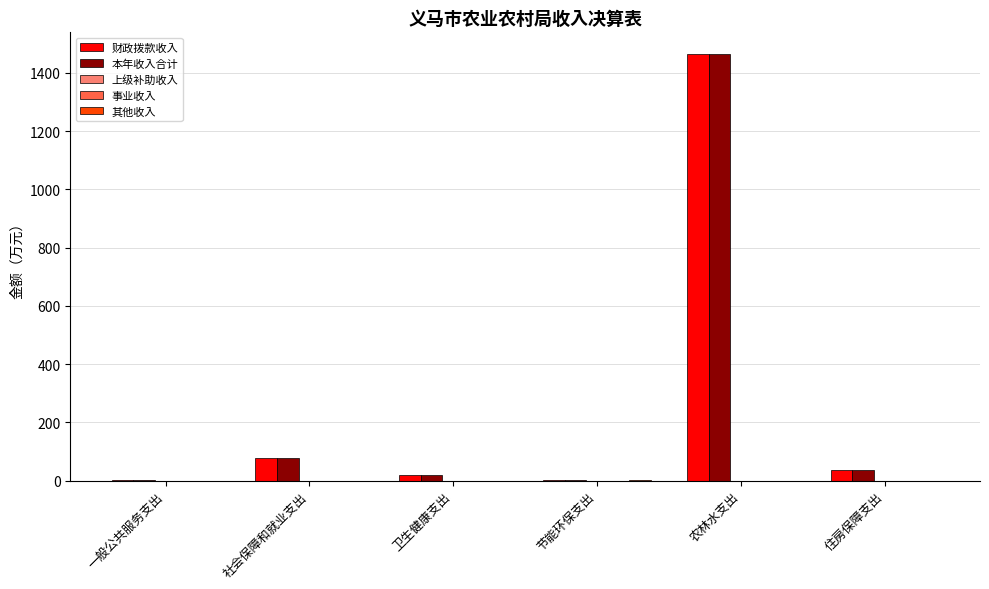

What is the difference between the highest and lowest values at 农林水支出?

1466.2